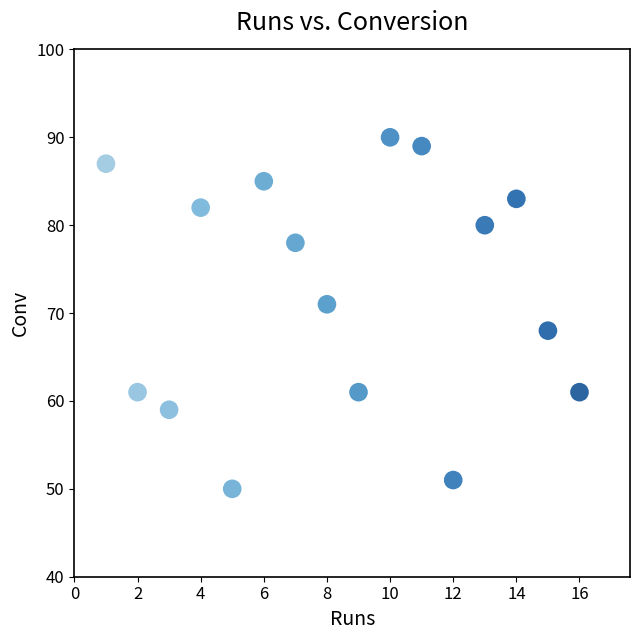

What Y value in the scatter plot is closest to 70?

71